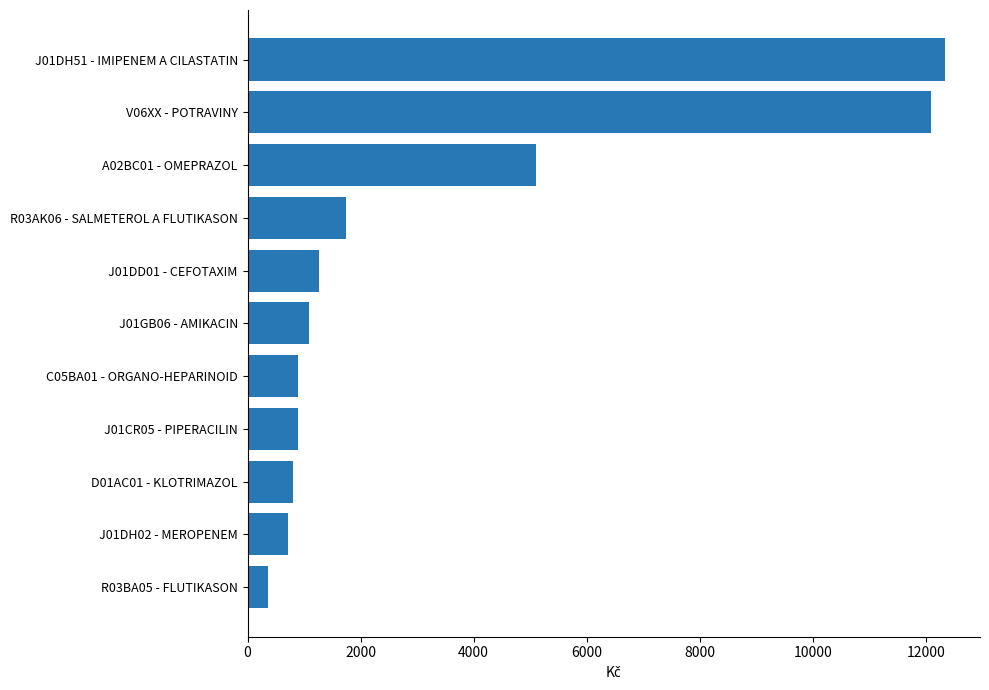

Is it true that the value at V06XX - POTRAVINY is 18744.9?

False